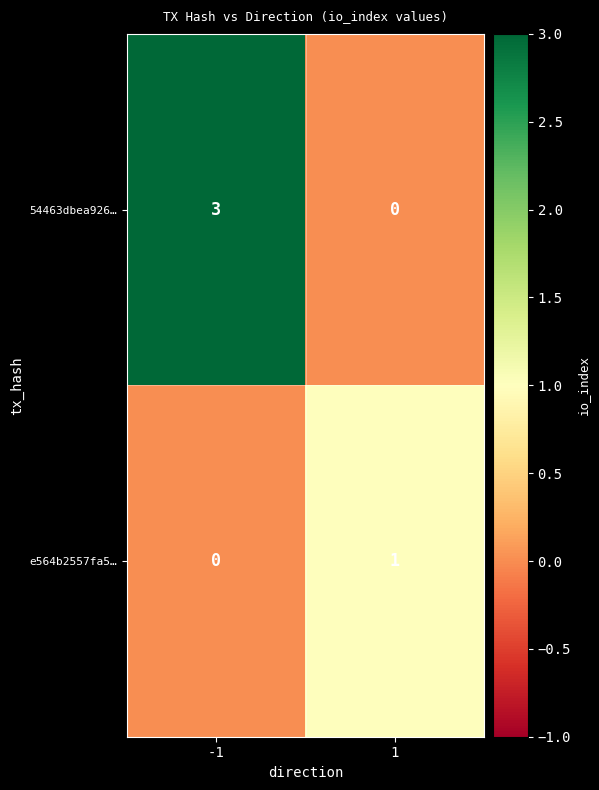

Reading left to right, list all the values displayed in this chart.

54463dbea926…: 3	0
e564b2557fa5…: 0	1